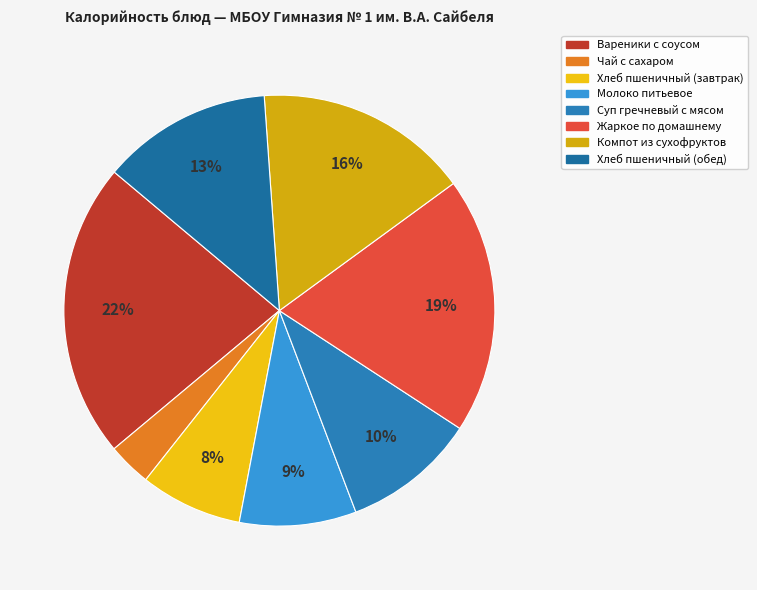

Does Молоко питьевое represent more than half of the total?

No